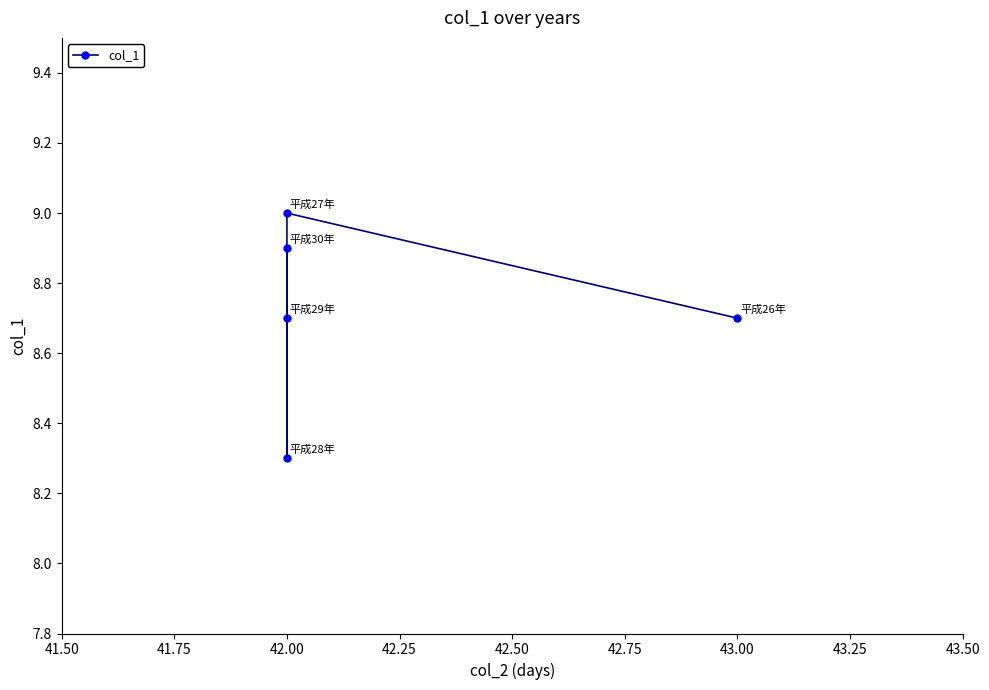

Reading left to right, list all the values displayed in this chart.

8.7	9.0	8.3	8.7	8.9